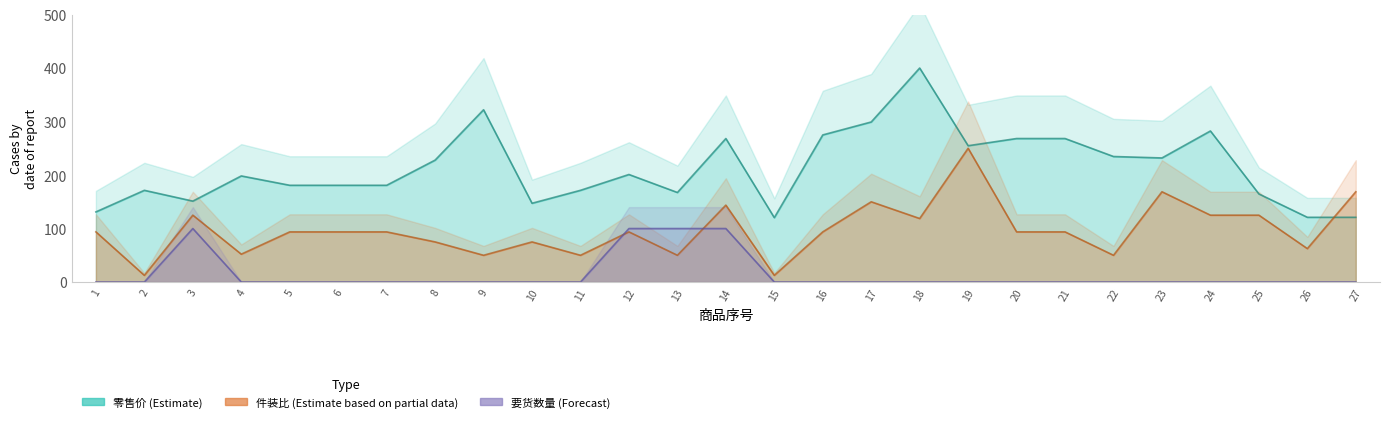

Is it true that 要货数量 equals 53.3 at 1?

False